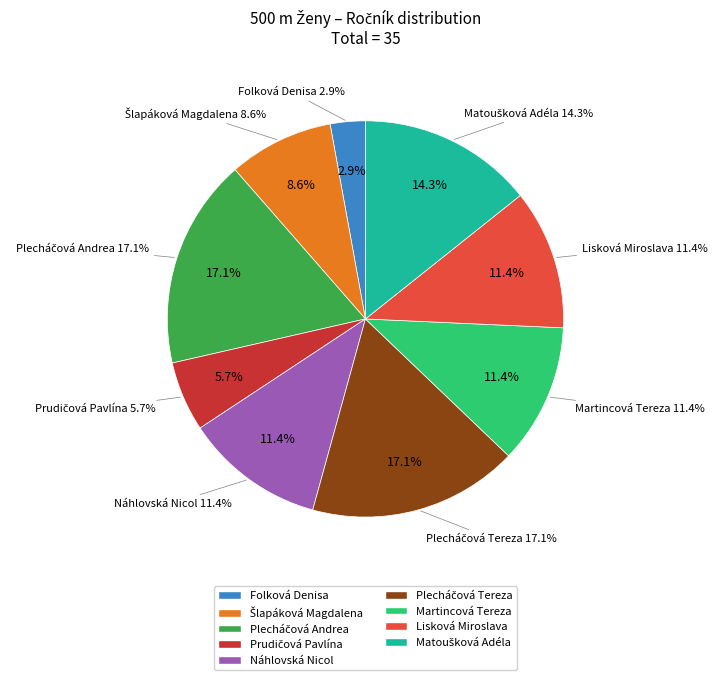

Is there any slice that represents more than half of the pie?

No